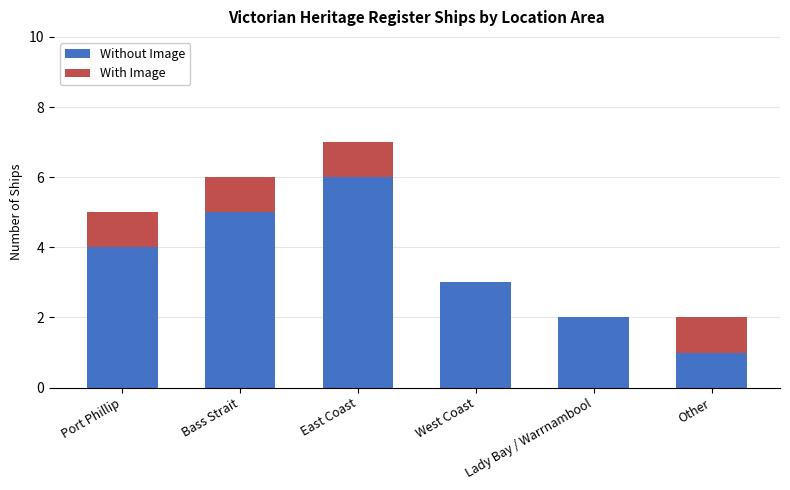

What is the sum of all Without Image values?

21